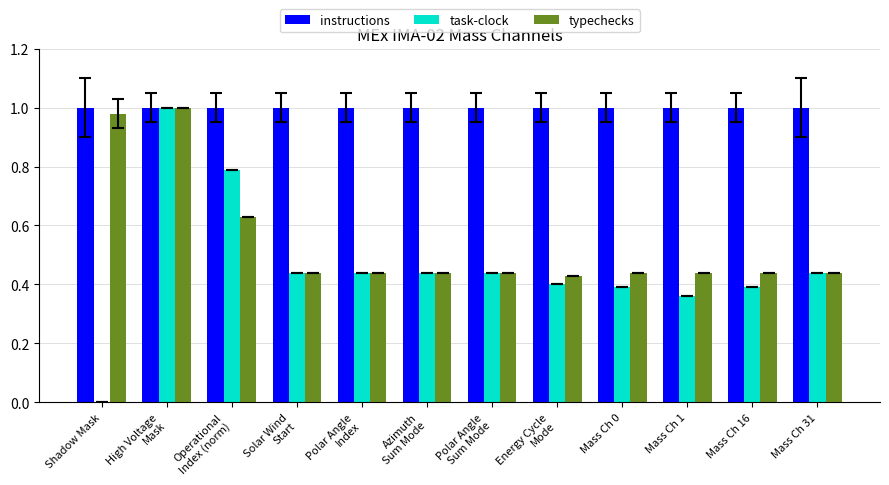

What is the sum of all typechecks values?

6.6